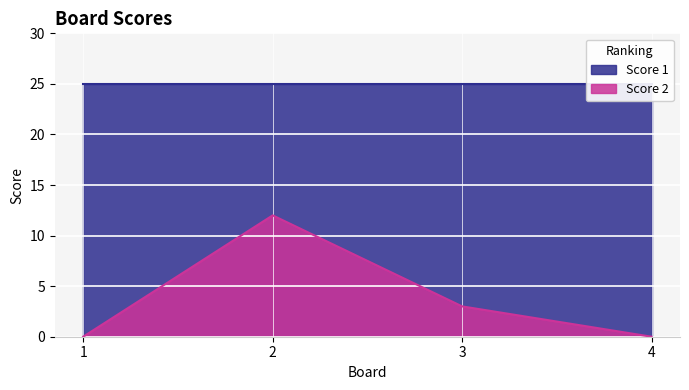

What is the difference between the second highest and second lowest values?

3